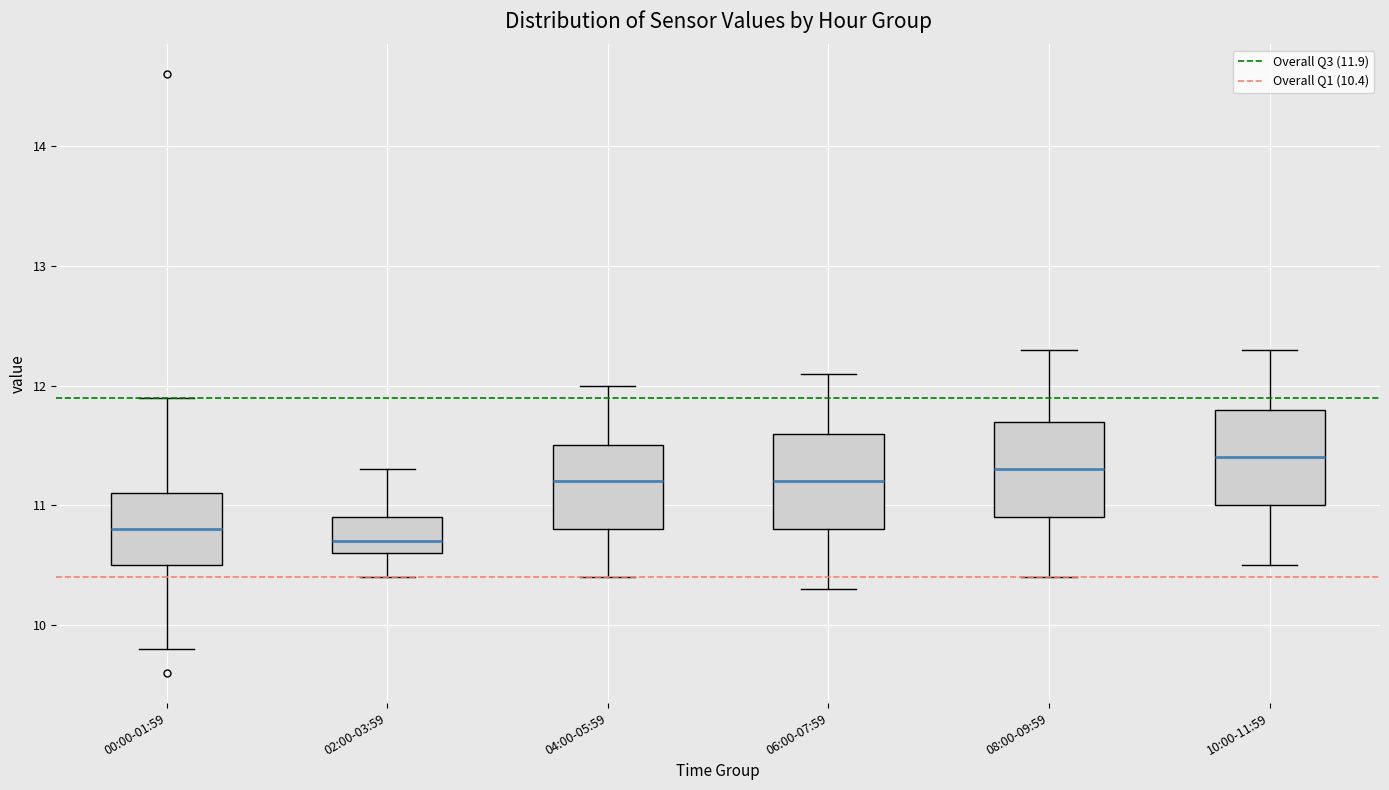

Where is the upper edge of the box for 08:00-09:59 on the y-axis? The values are not printed on the chart, so give them approximately, as read against the axis.

11.7